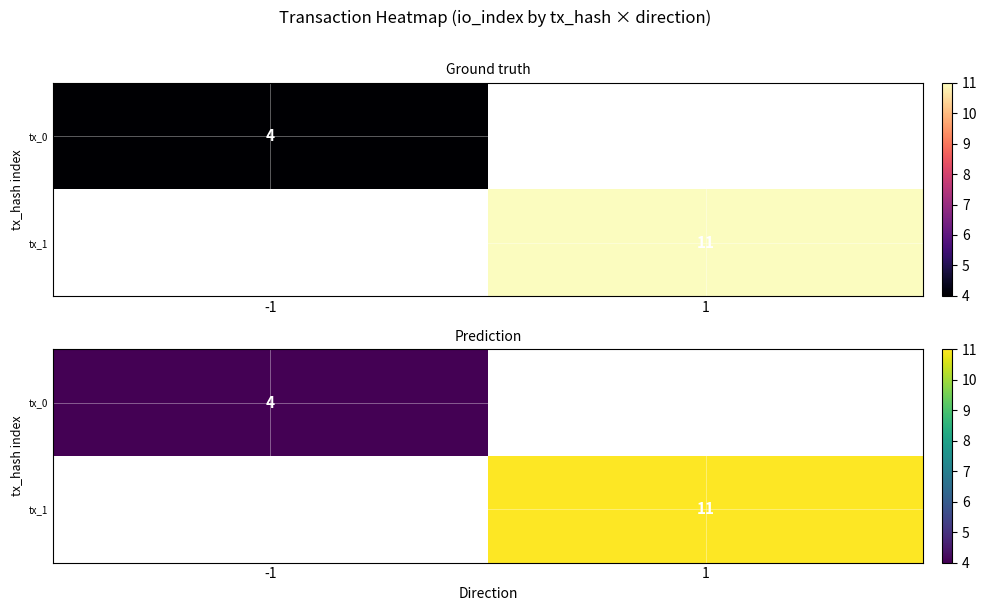

How many series are shown in this chart?

2